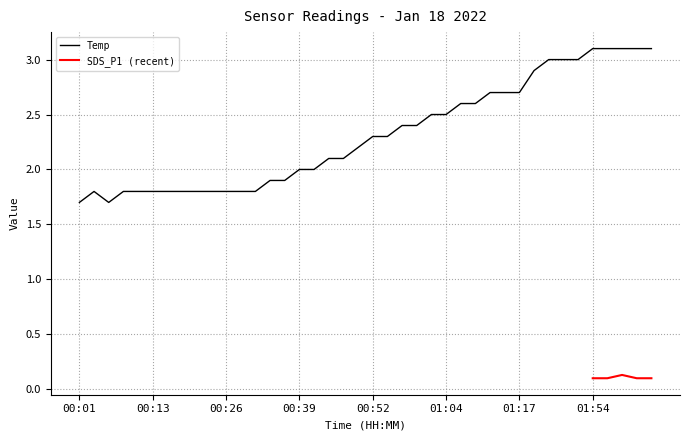

At which label does the data first exceed 2?

00:44